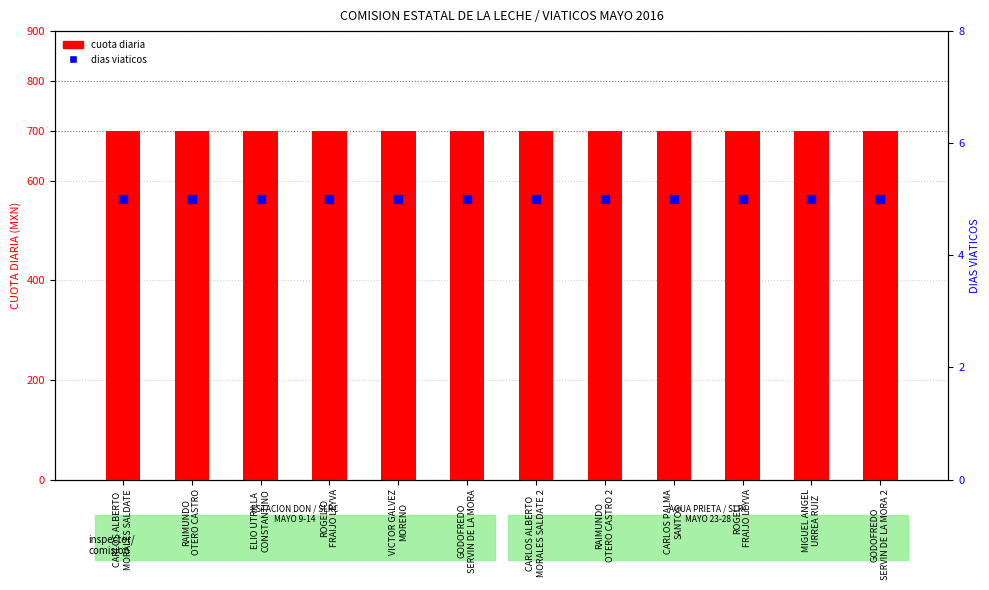

Which series contains the lowest Y value?

dias viaticos